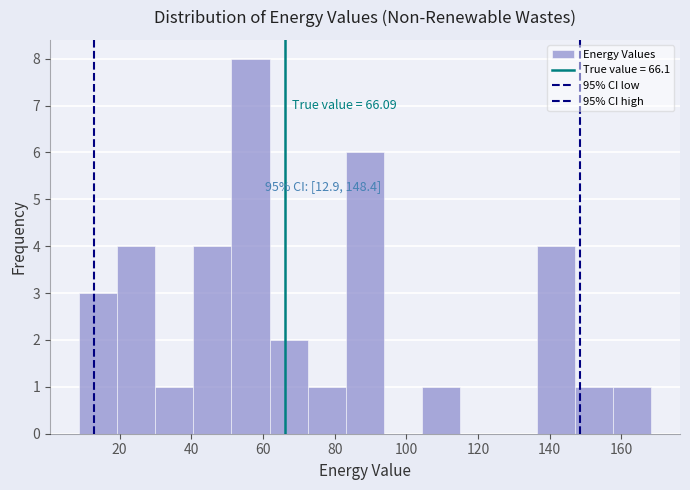

Which range on the x-axis has the tallest bar?

52 to 62